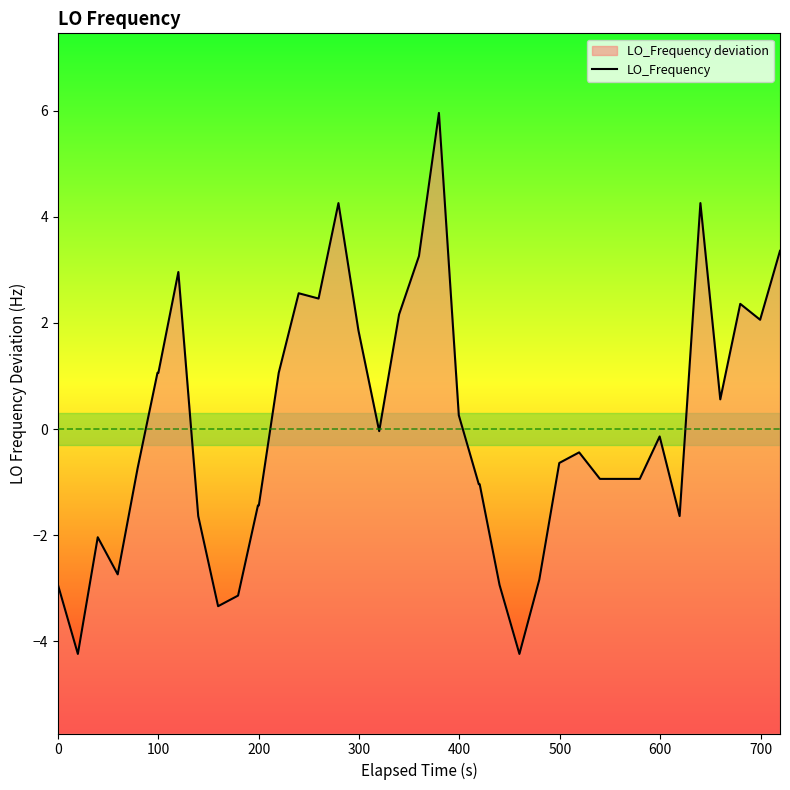

The value at 0 is -2.9. True or false?

True